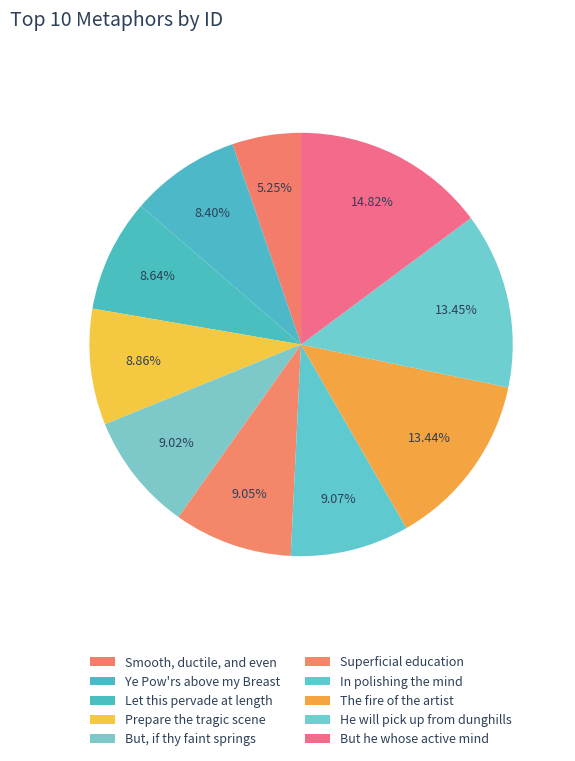

How many slices are in this pie chart?

10